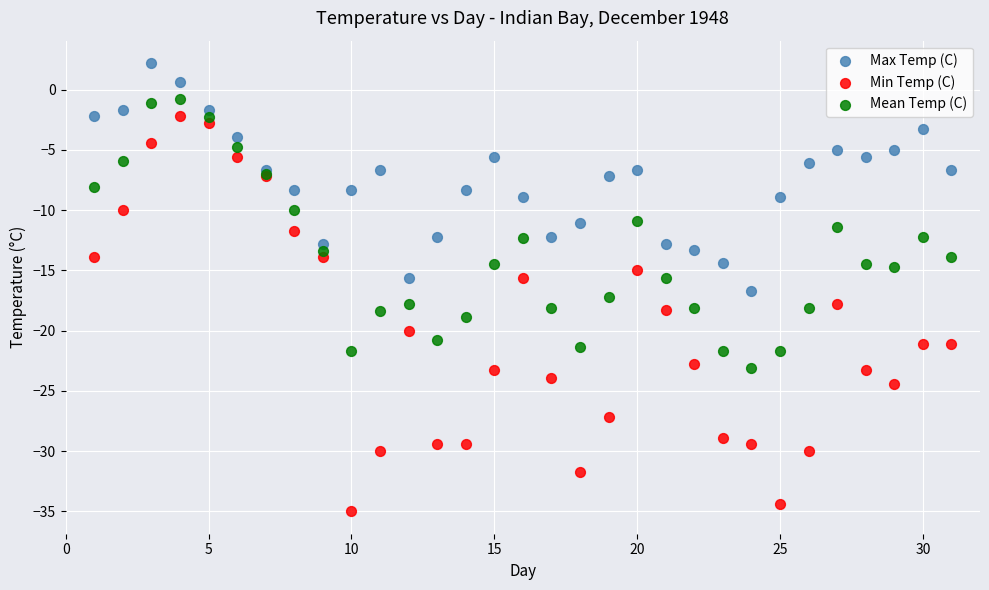

Which series contains the highest Y value?

Max Temp (C)